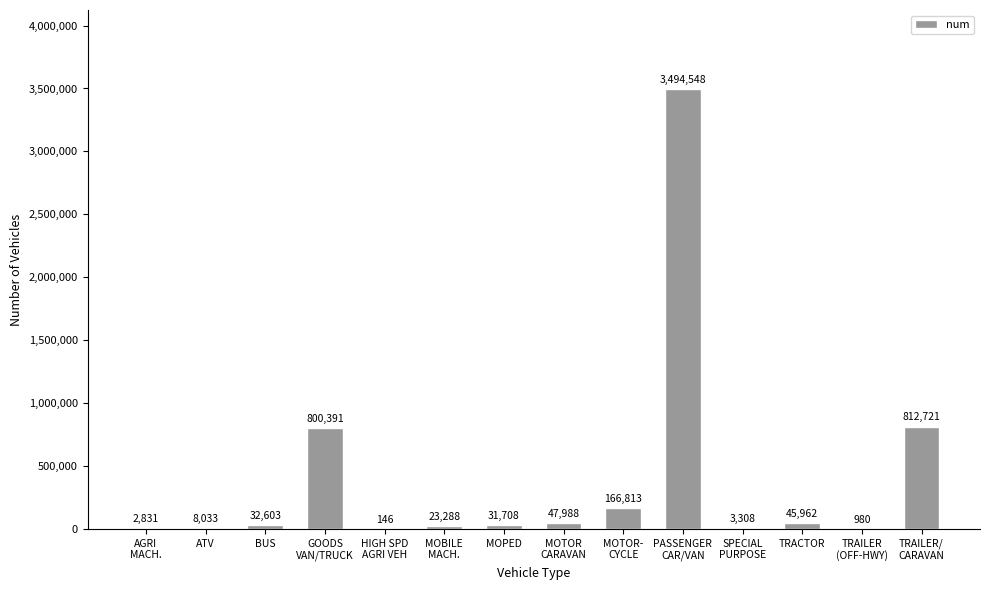

True or false: the data shows 812721 at TRAILER/
CARAVAN.

True